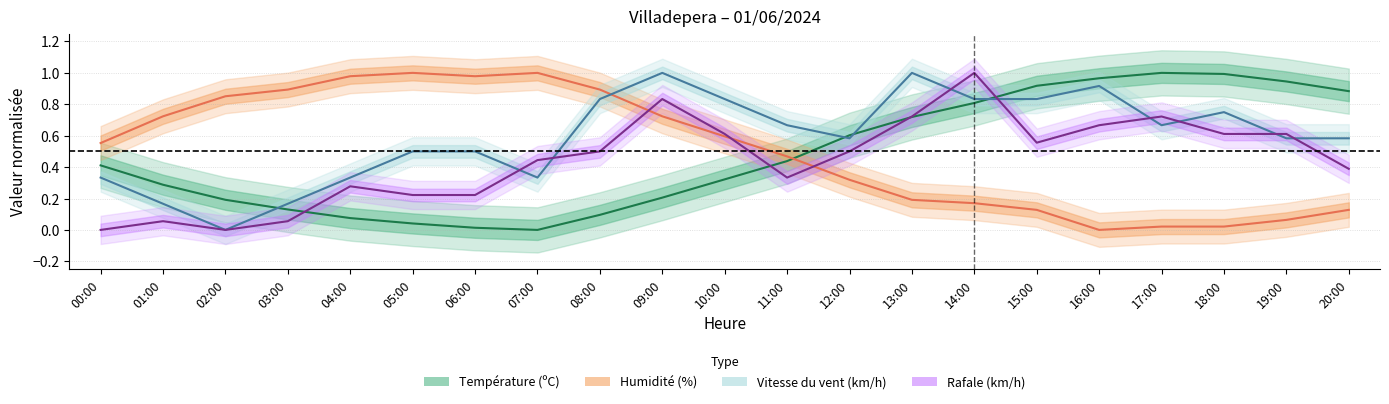

Reading left to right, transcribe all the data shown in this chart.

Température (ºC): 0.4	0.3	0.2	0.1	0.1	0.0	0.0	0.0	0.1	0.2	0.3	0.4	0.6	0.7	0.8	0.9	1.0	1.0	1.0	0.9	0.9
Humidité (%): 0.6	0.7	0.9	0.9	1.0	1.0	1.0	1.0	0.9	0.7	0.6	0.5	0.3	0.2	0.2	0.1	0.0	0.0	0.0	0.1	0.1
Vitesse du vent (km/h): 0.3	0.2	0.0	0.2	0.3	0.5	0.5	0.3	0.8	1.0	0.8	0.7	0.6	1.0	0.8	0.8	0.9	0.7	0.8	0.6	0.6
Rafale (km/h): 0.0	0.1	0.0	0.1	0.3	0.2	0.2	0.4	0.5	0.8	0.6	0.3	0.5	0.7	1.0	0.6	0.7	0.7	0.6	0.6	0.4